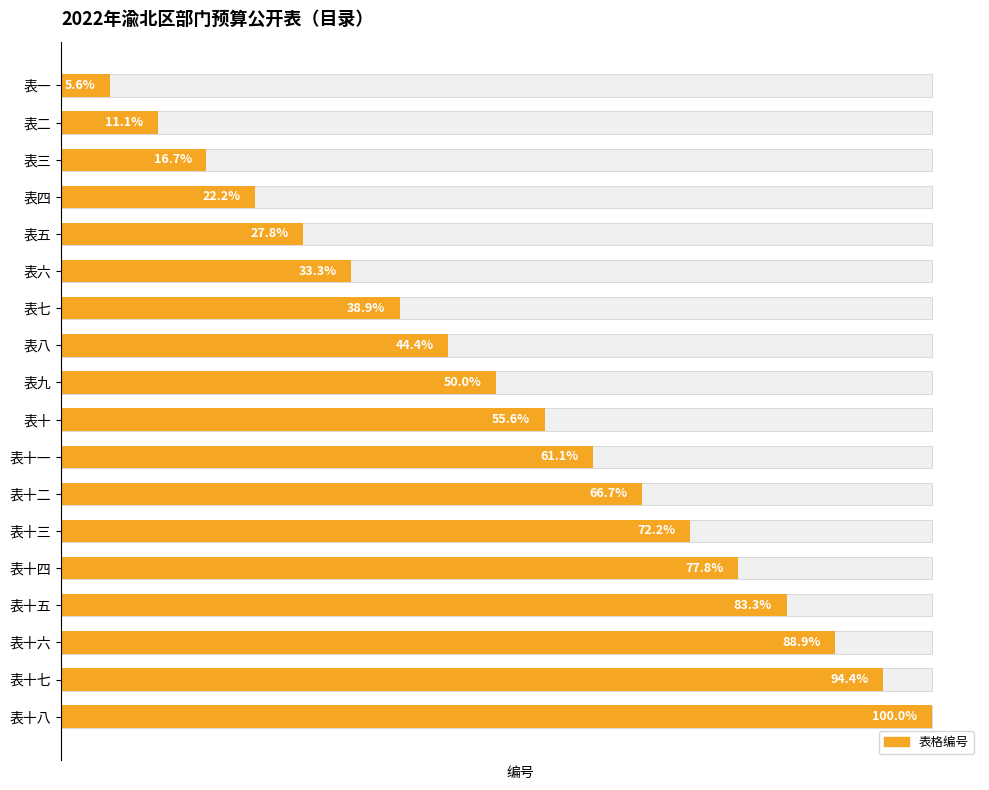

Does the chart contain any negative values?

No